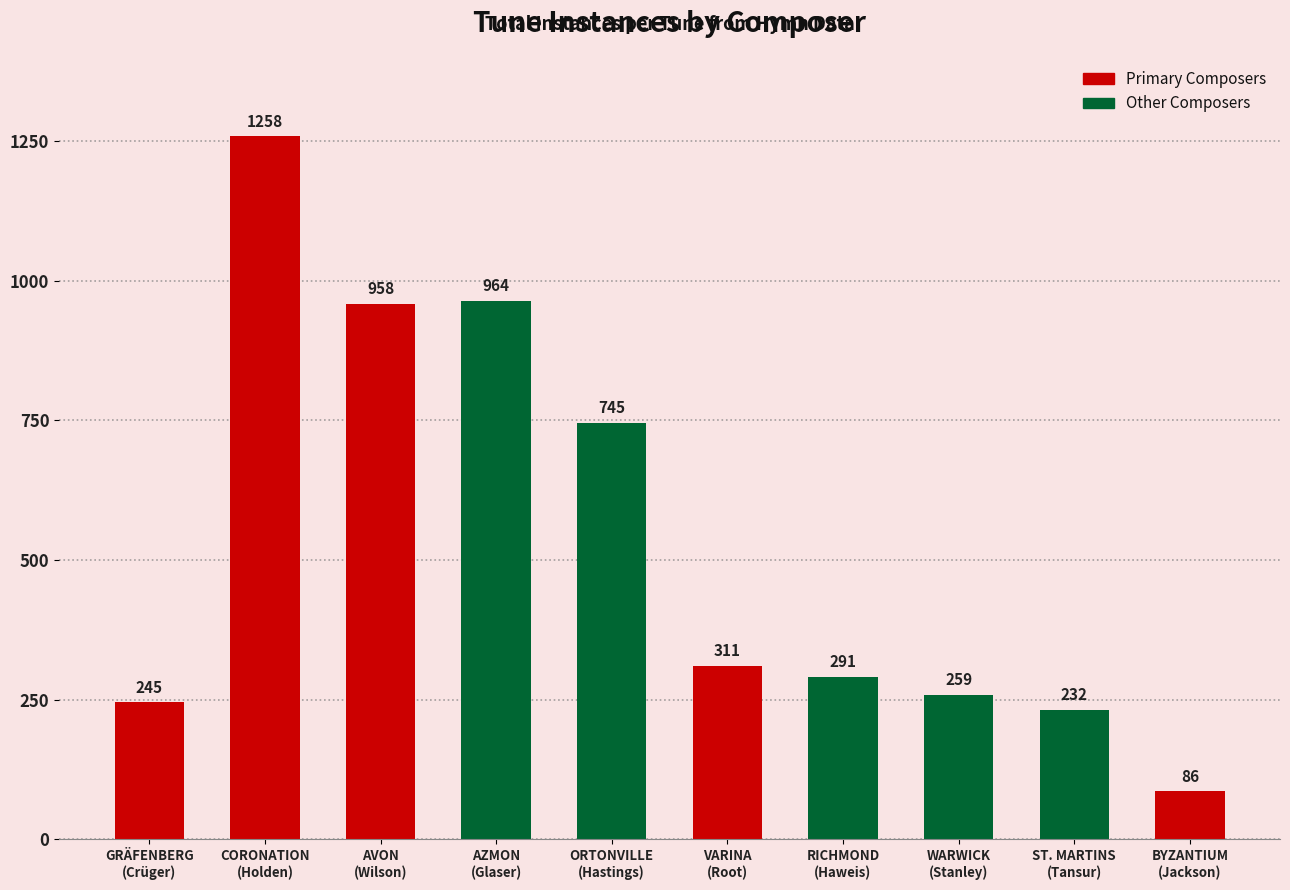

What is the ratio of the value at CORONATION
(Holden) to the value at BYZANTIUM
(Jackson)?

14.6